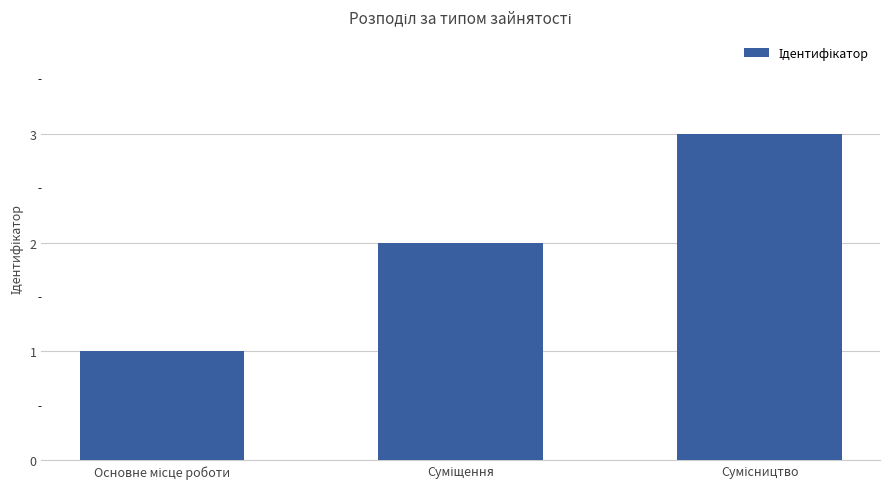

How many values are below 2?

1